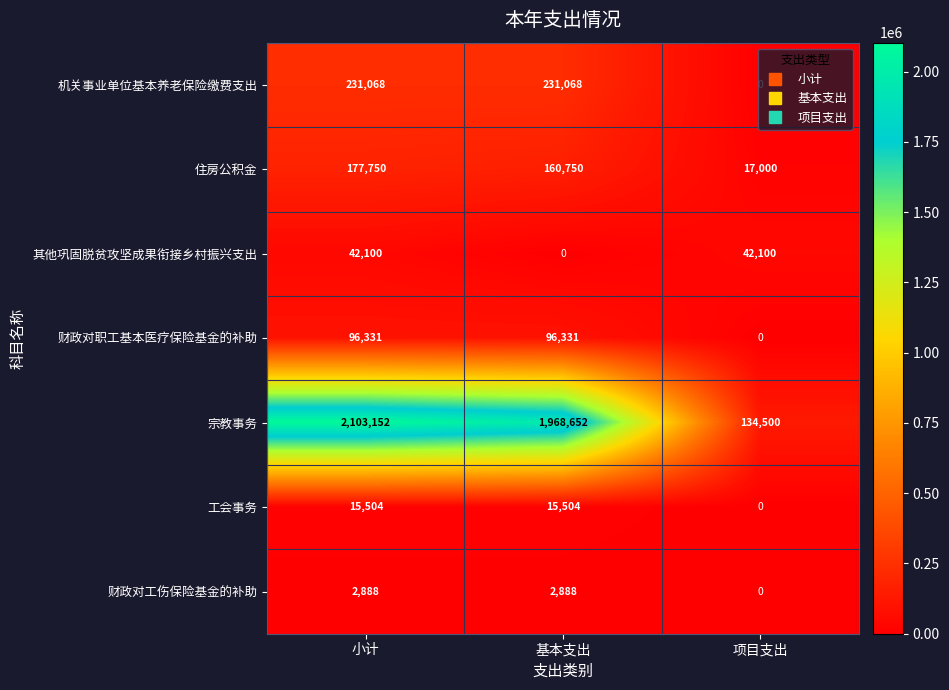

Which category has the highest value in the 宗教事务 series?

小计